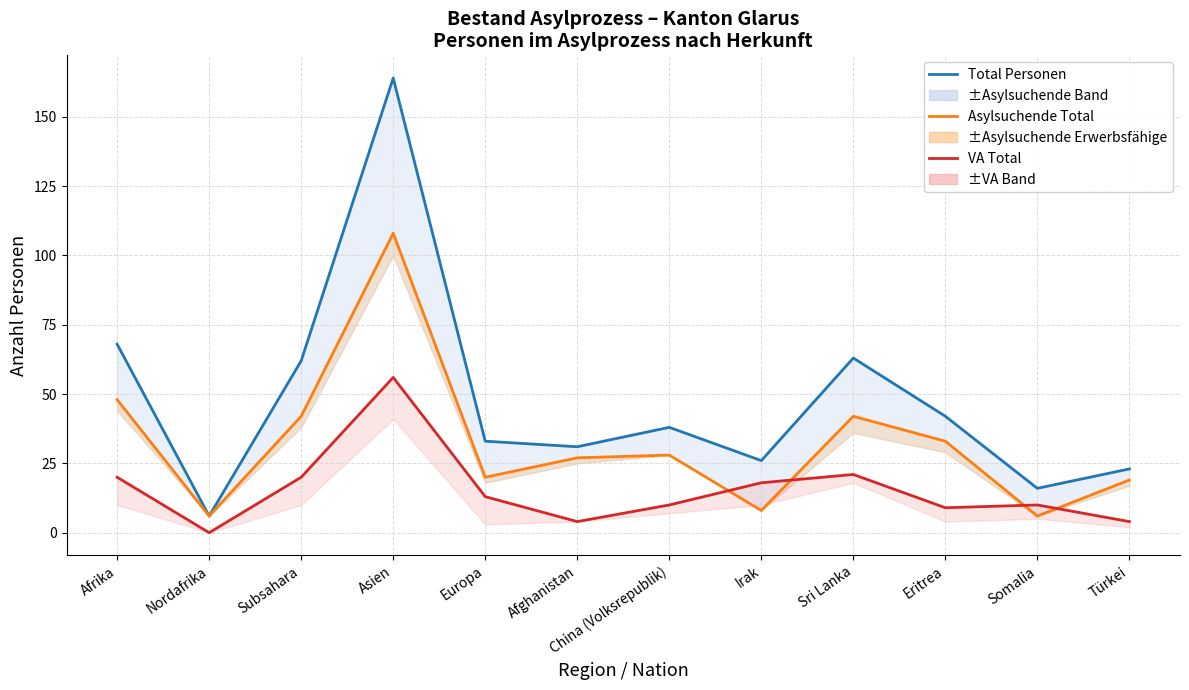

Reading left to right, transcribe all the data shown in this chart.

Total Personen: 68	6	62	164	33	31	38	26	63	42	16	23
Asylsuchende Total: 48	6	42	108	20	27	28	8	42	33	6	19
VA Total: 20	0	20	56	13	4	10	18	21	9	10	4